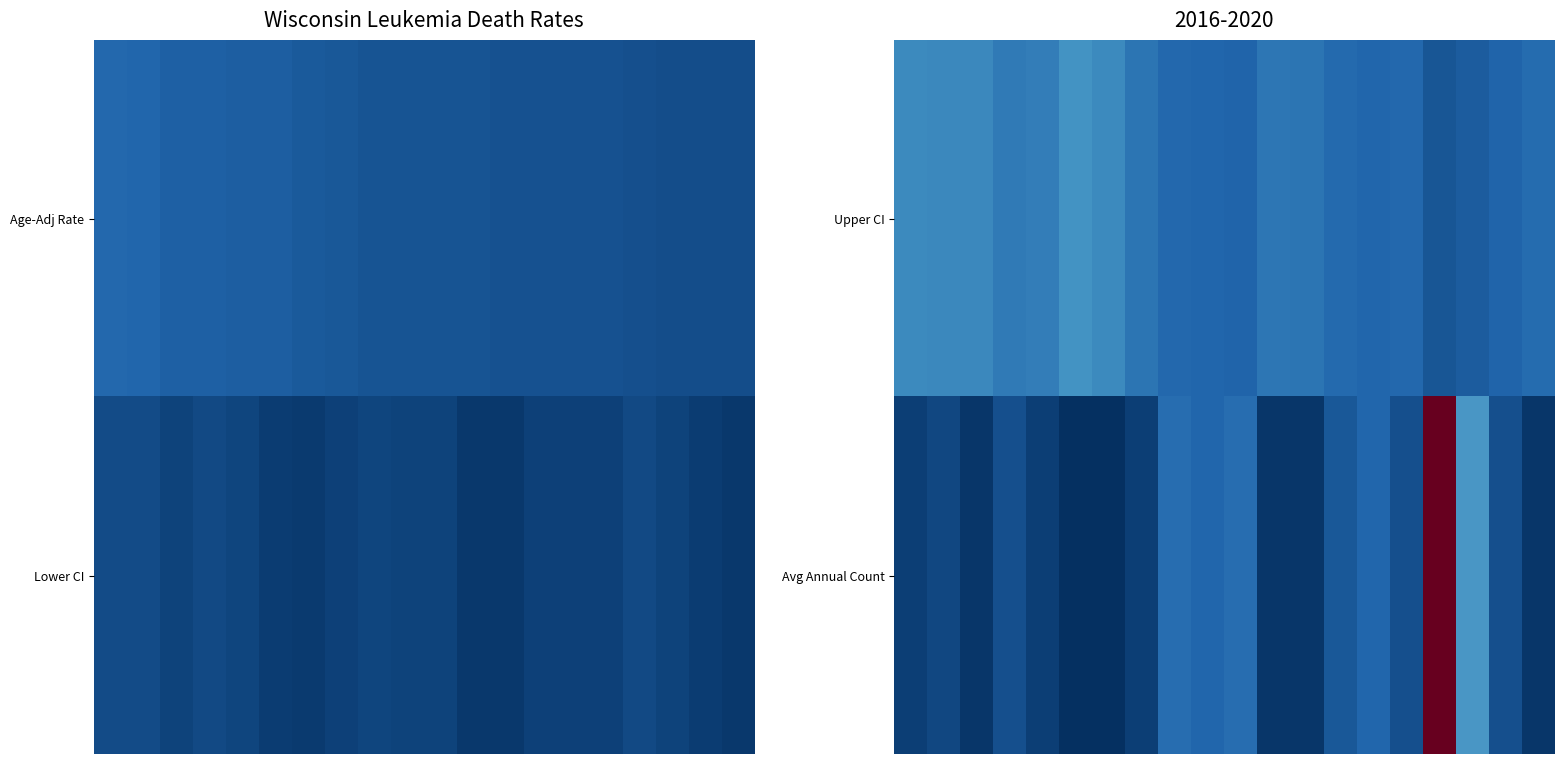

Which category has the highest value across all series?

16